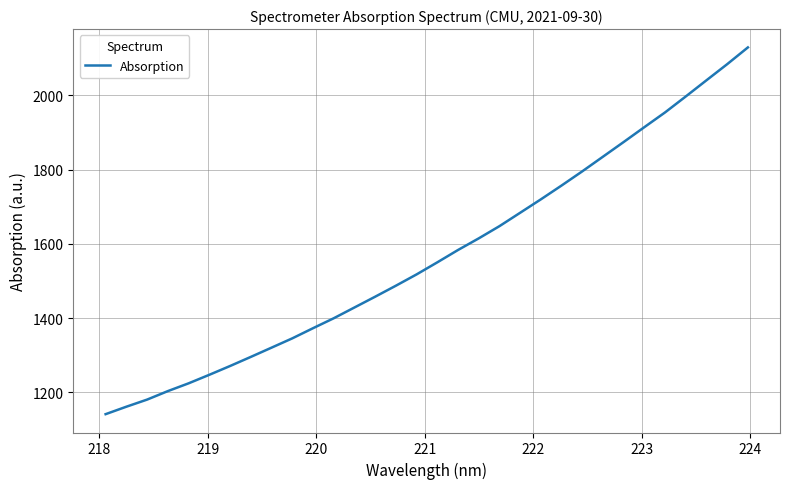

What is the minimum value shown in the chart?

1141.2